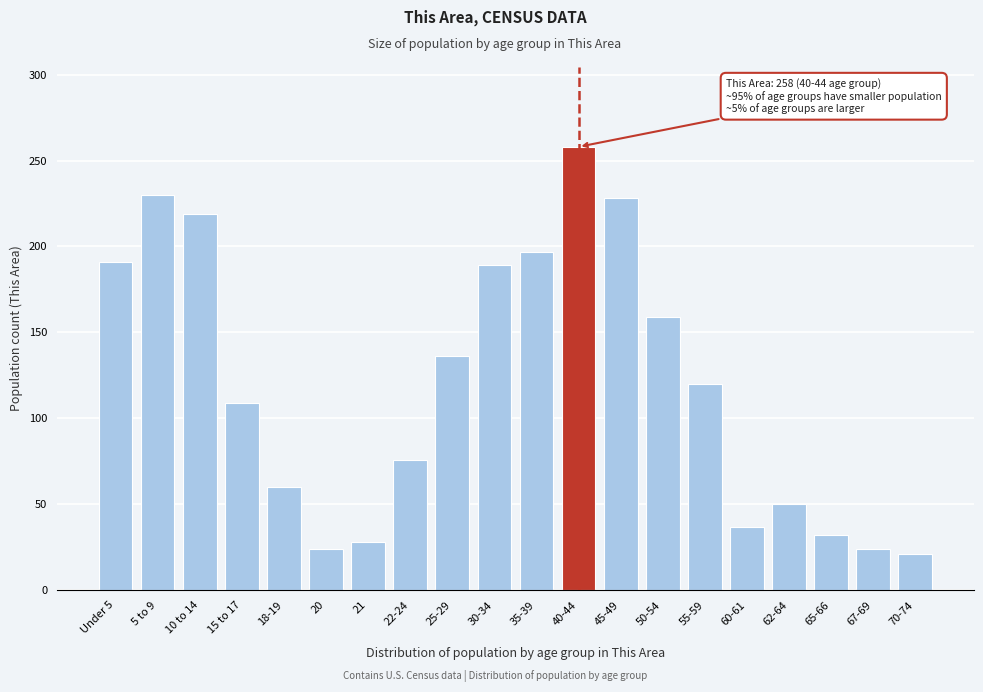

Reading left to right, what are all the values shown in this chart?

Under 5=191	5 to 9=230	10 to 14=219	15 to 17=109	18-19=60	20=24	21=28	22-24=76	25-29=136	30-34=189	35-39=197	40-44=258	45-49=228	50-54=159	55-59=120	60-61=37	62-64=50	65-66=32	67-69=24	70-74=21